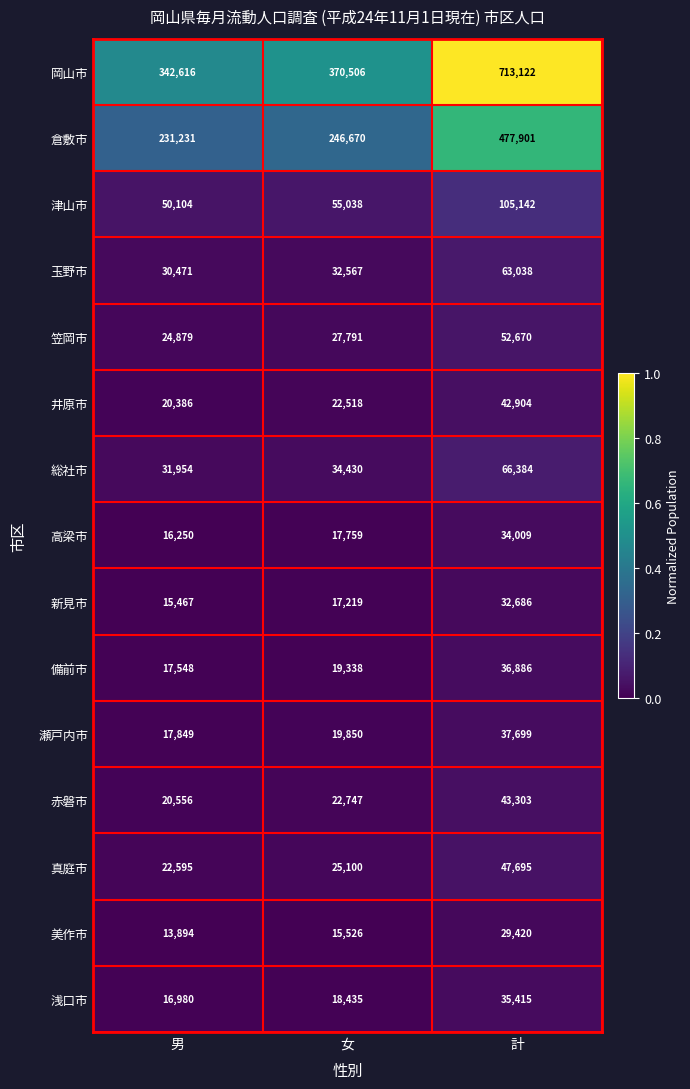

Between 男 and 計, which series saw the biggest shift?

岡山市